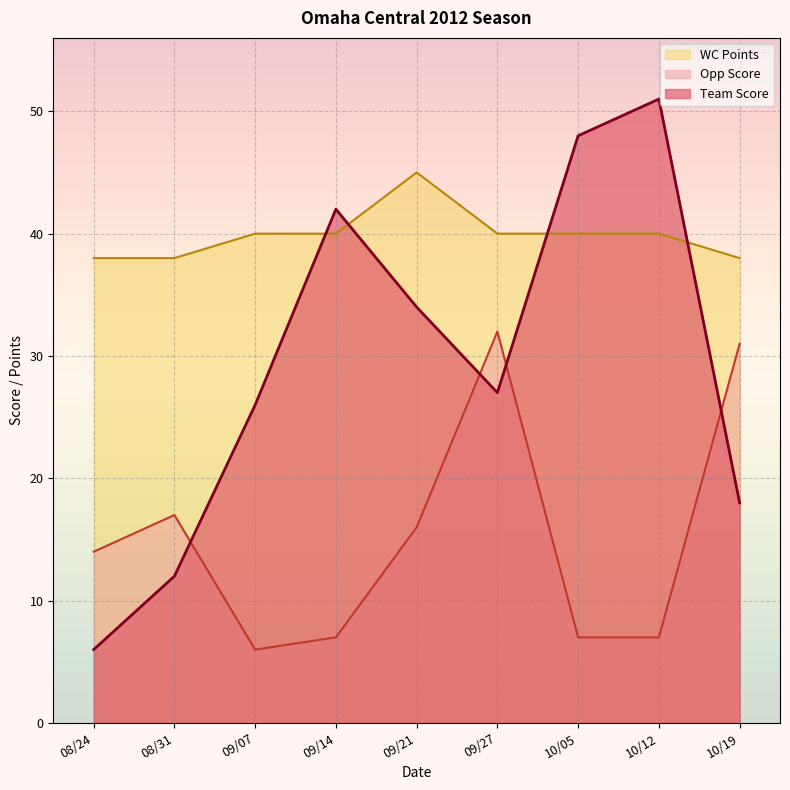

At 10/19, list the series in order from smallest to largest.

Team Score, Opp Score, WC Points